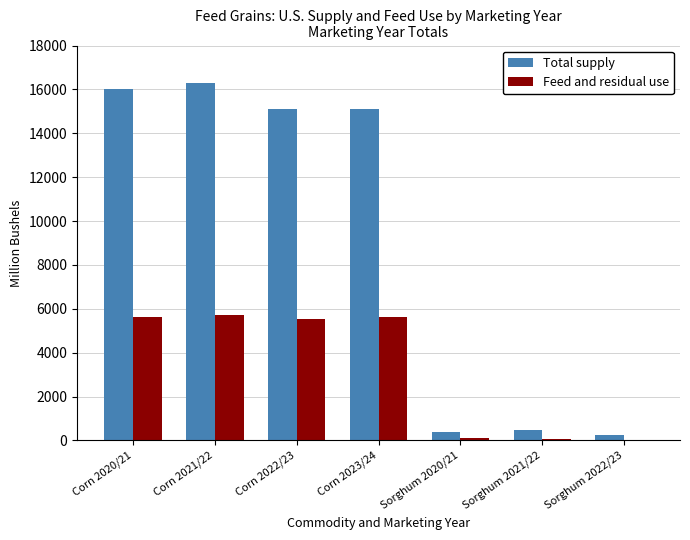

Are the bars grouped side by side (vs. stacked)?

Yes